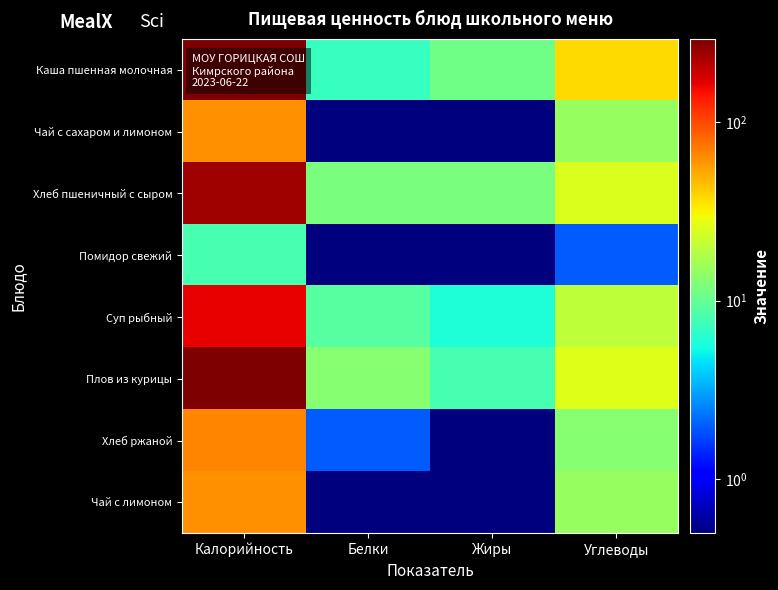

Rank the series by their maximum value, from lowest to highest.

Помидор свежий, Чай с сахаром и лимоном, Чай с лимоном, Хлеб ржаной, Суп рыбный, Хлеб пшеничный с сыром, Каша пшенная молочная, Плов из курицы